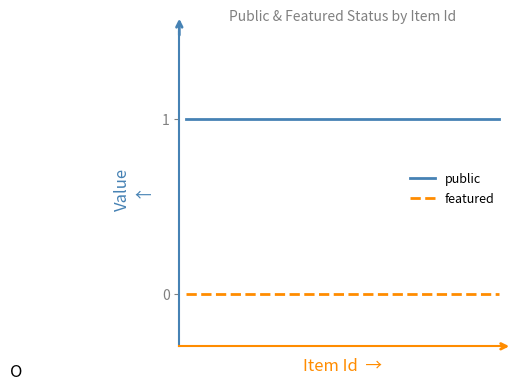

What is the maximum value shown in the chart?

1